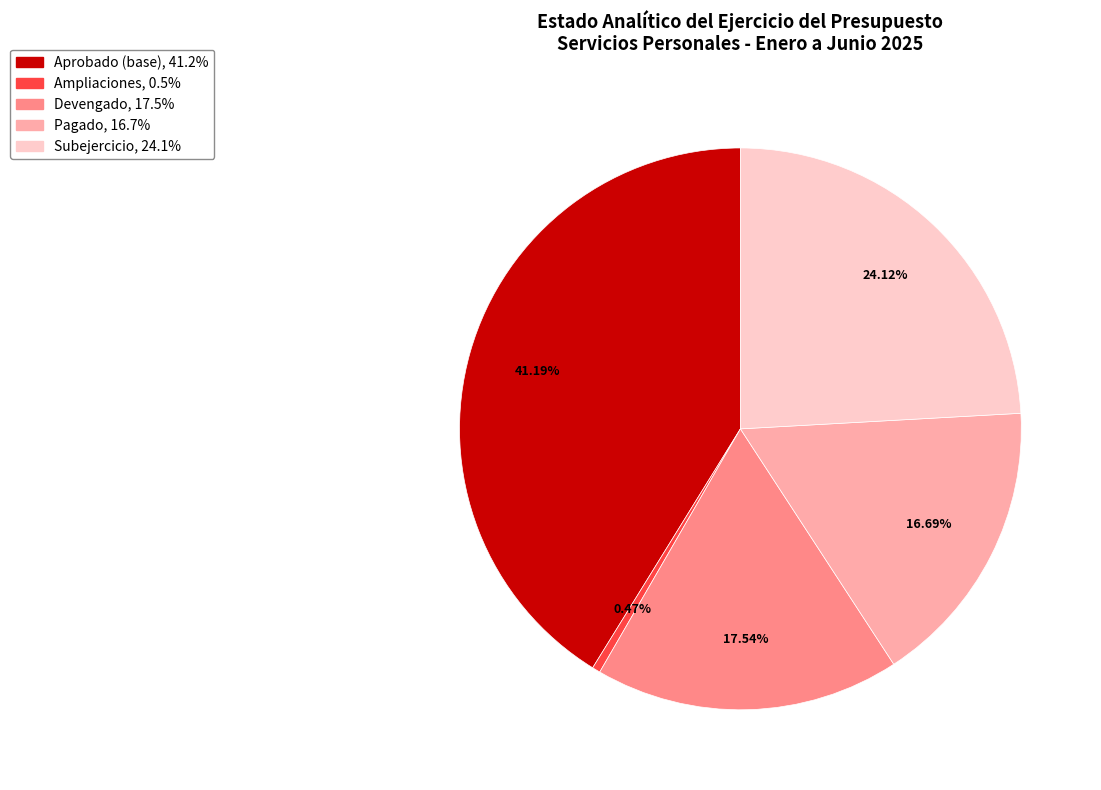

How many segments does this pie chart have?

5